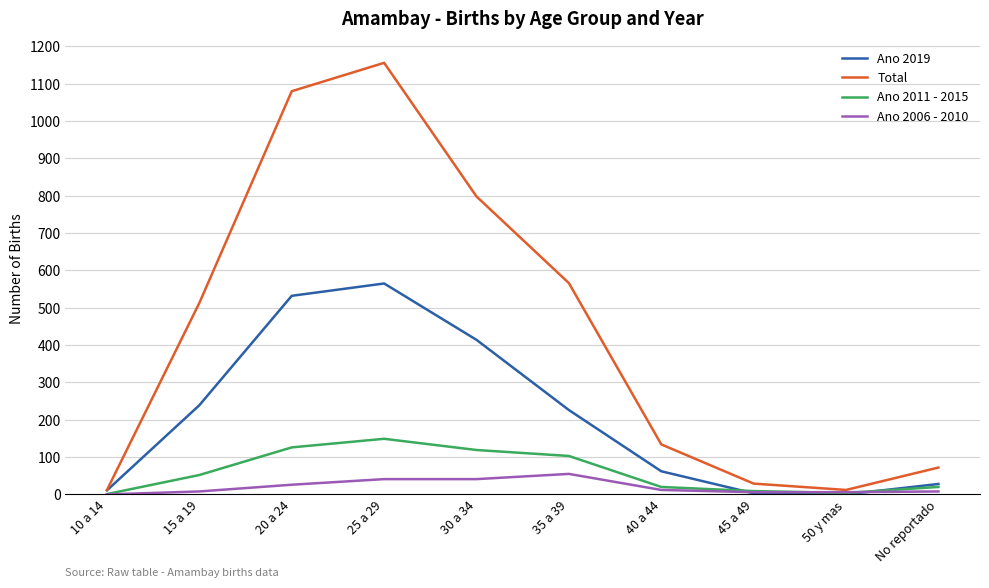

Between 20 a 24 and 30 a 34, which series saw the biggest shift?

Total